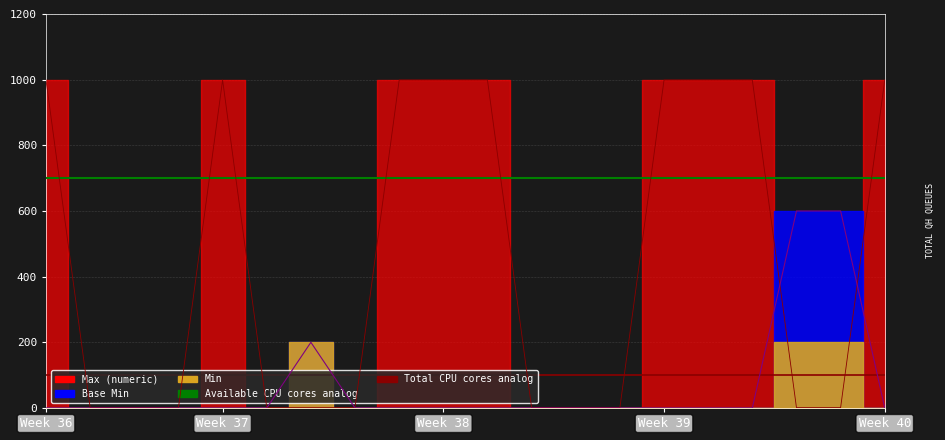

Which series has the largest range (max minus min)?

Max (numeric)